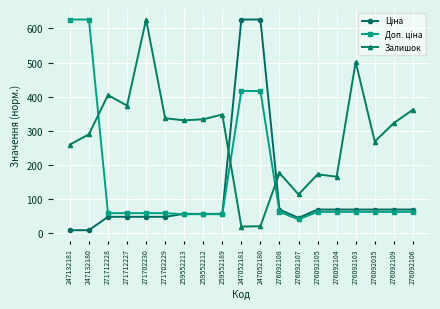

What is the greatest value displayed?

626.0